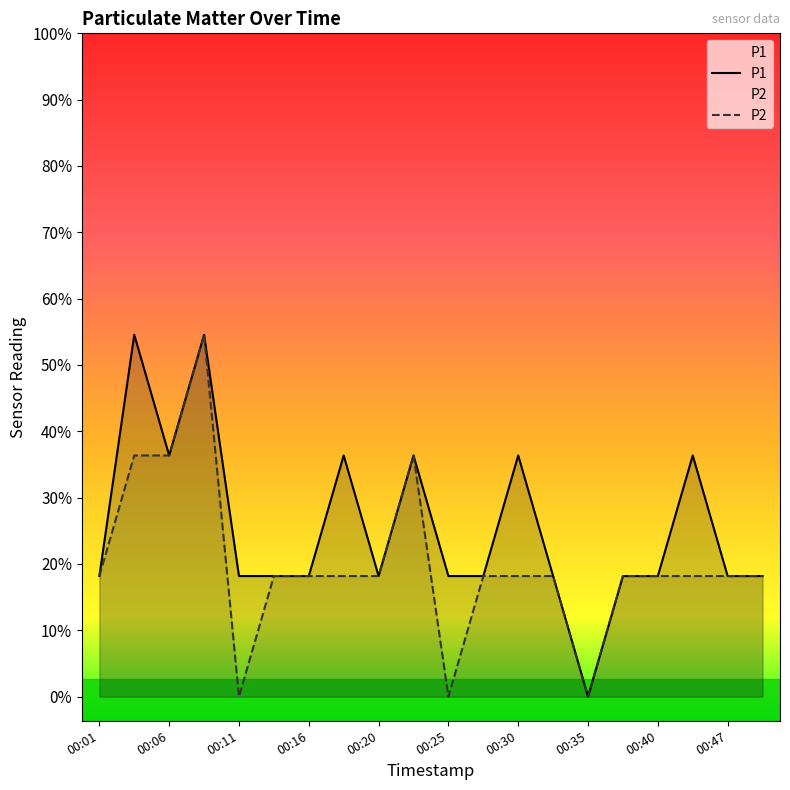

Is the value of P2 at 00:06 greater than the value of P1 at 00:16?

Yes